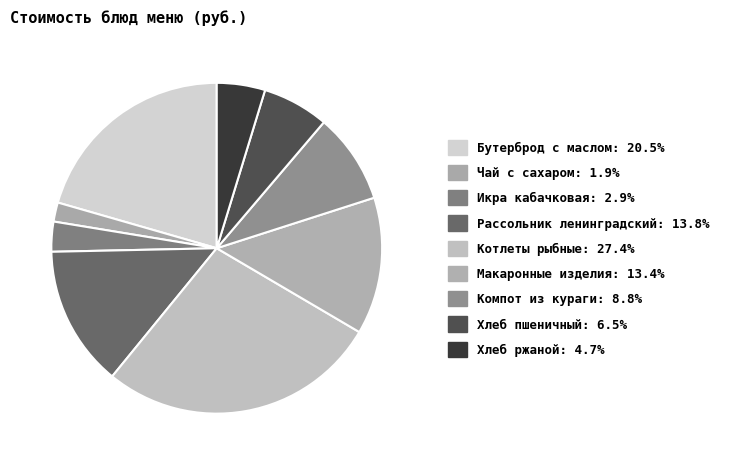

Does any single category account for the majority?

No